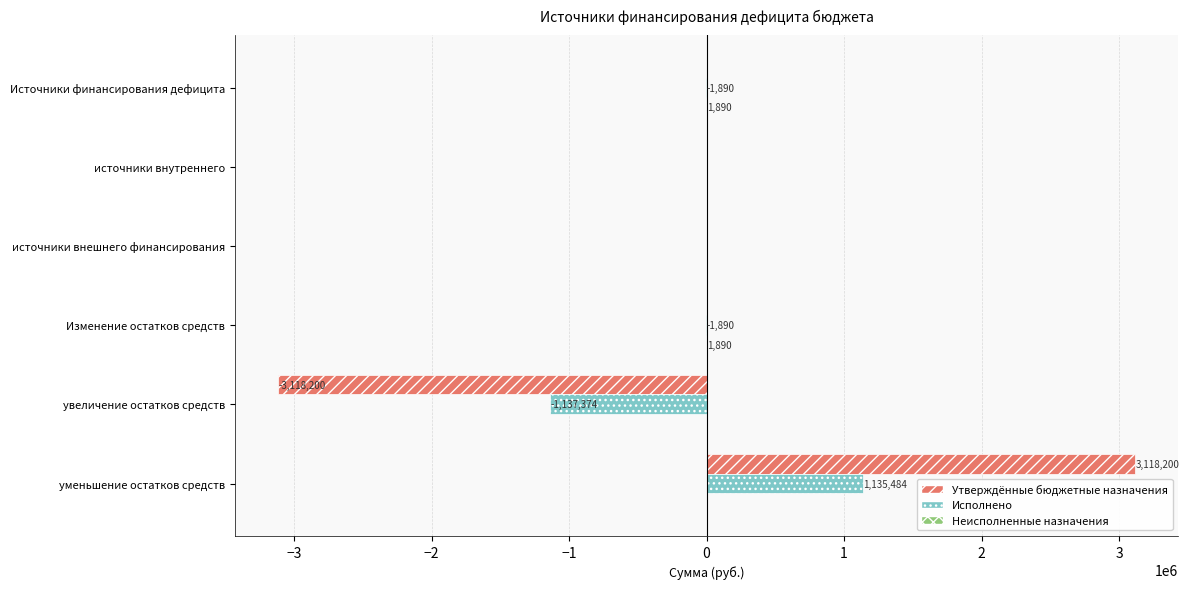

What is the sum of all Исполнено values?

-5669.9